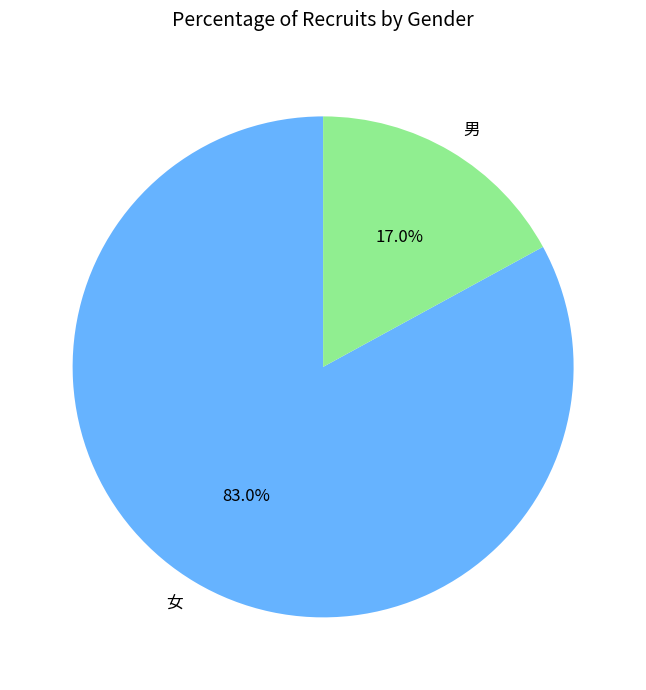

Rank the categories by value from lowest to highest.

男, 女